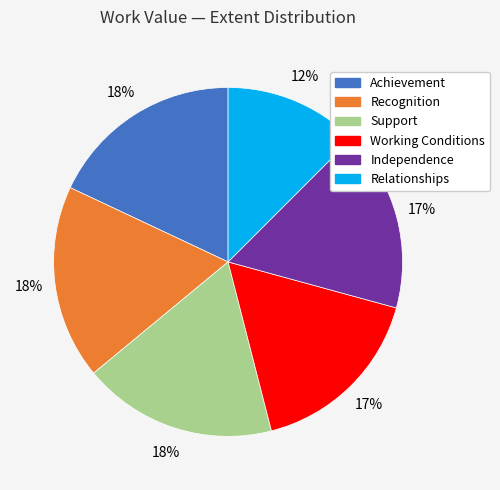

Is Relationships the majority of the pie?

No